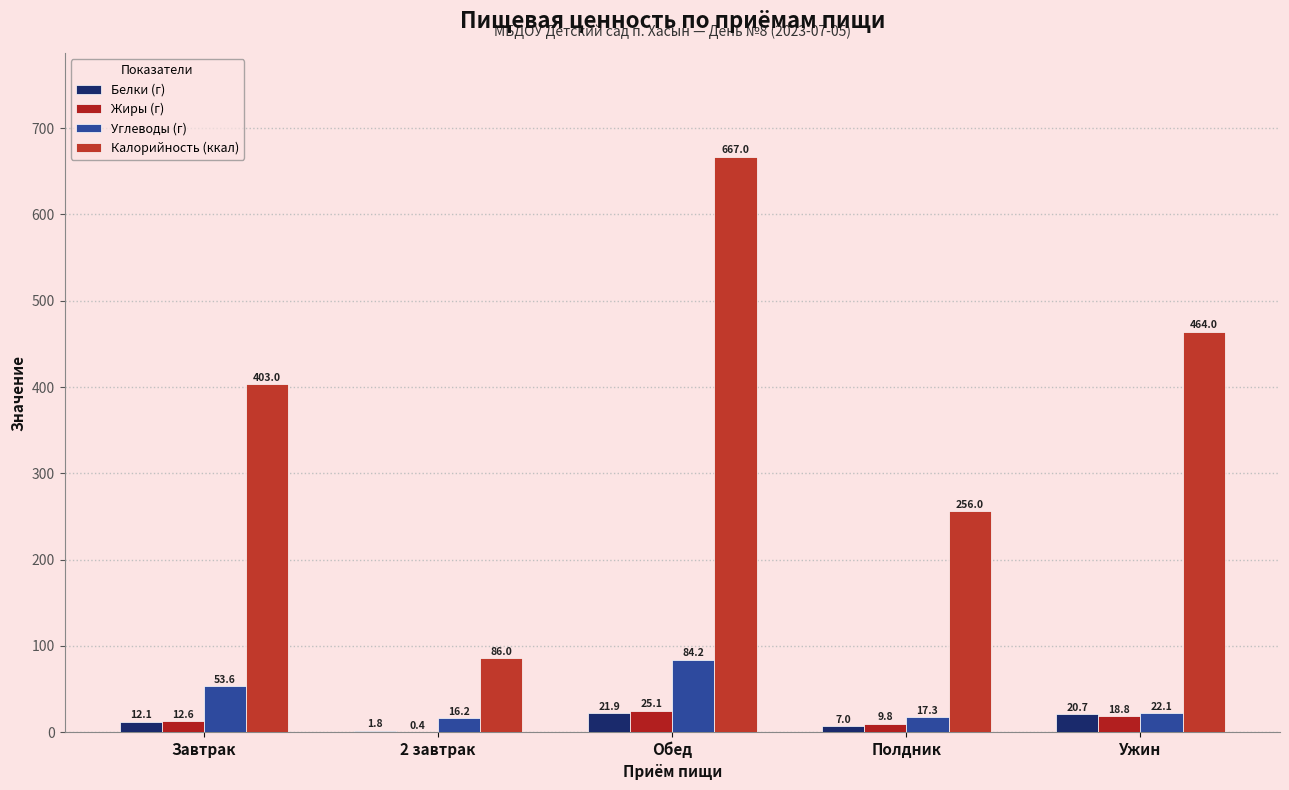

At which label does Жиры (г) first exceed 12?

Завтрак